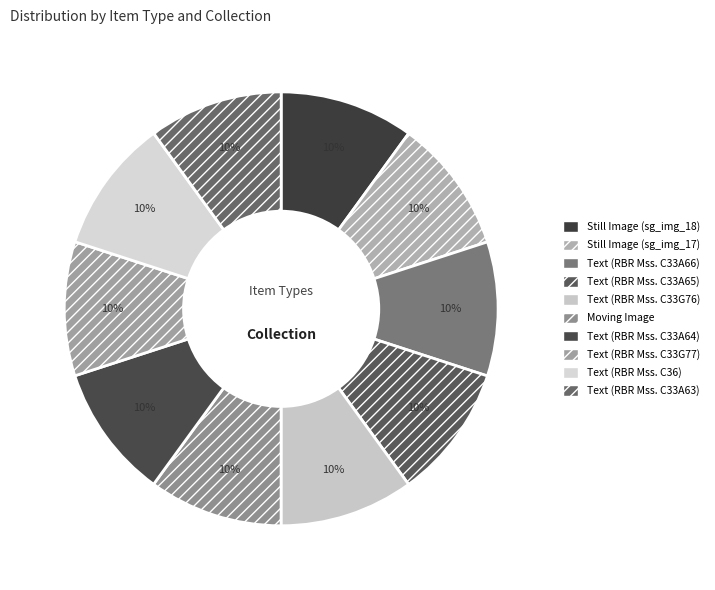

How many slices are in this pie chart?

10